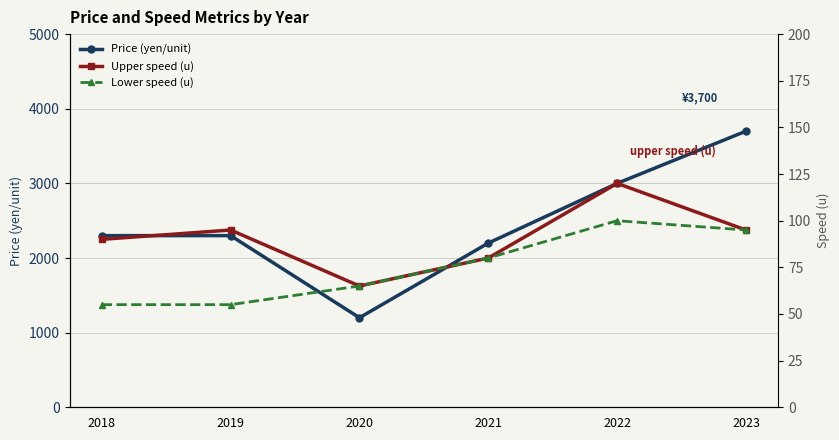

True or false: Upper speed (u) and Price (yen/unit) intersect in this chart.

False